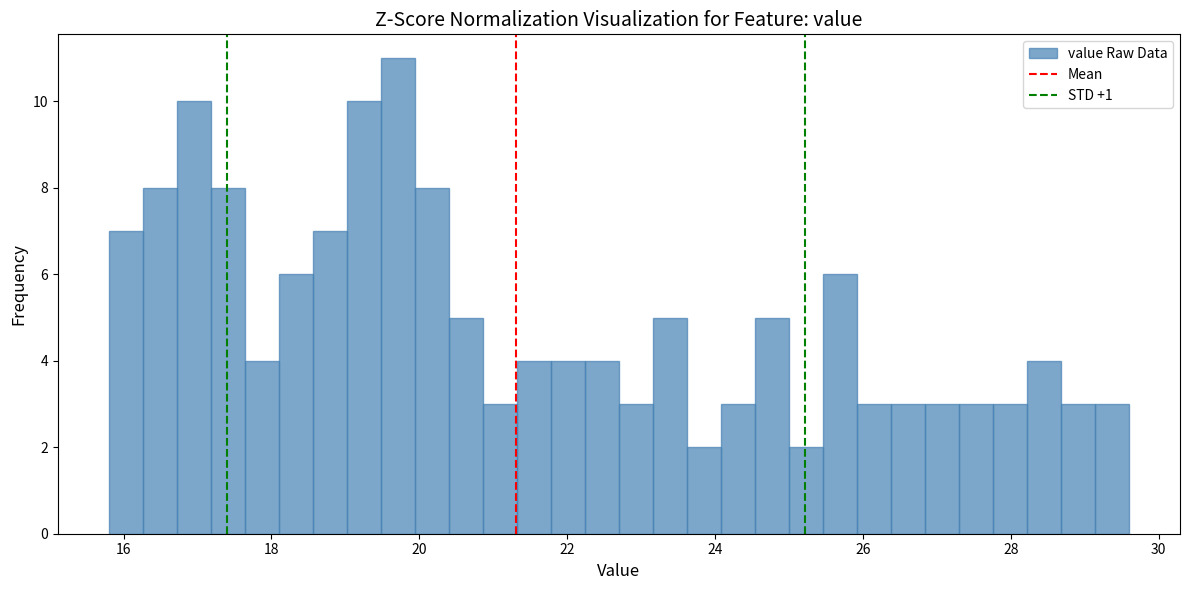

Read against the x-axis, roughly where is the centre of the tallest bar?

19.8